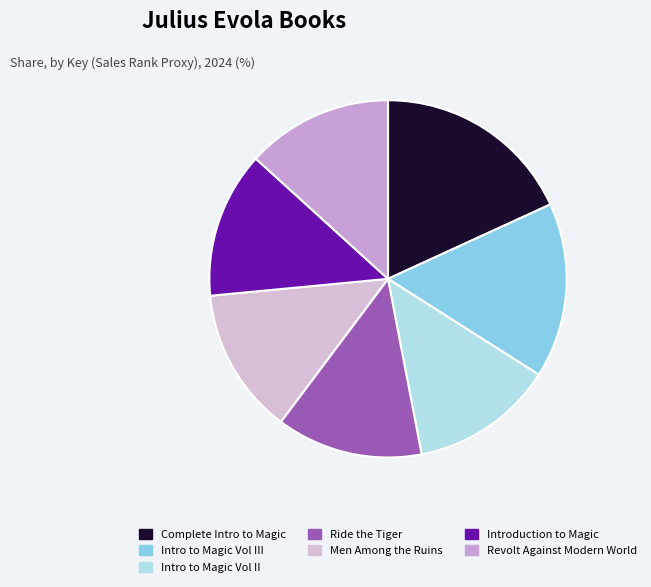

To the nearest percent, what is the combined percentage of Introduction to Magic and Ride the Tiger?

27%